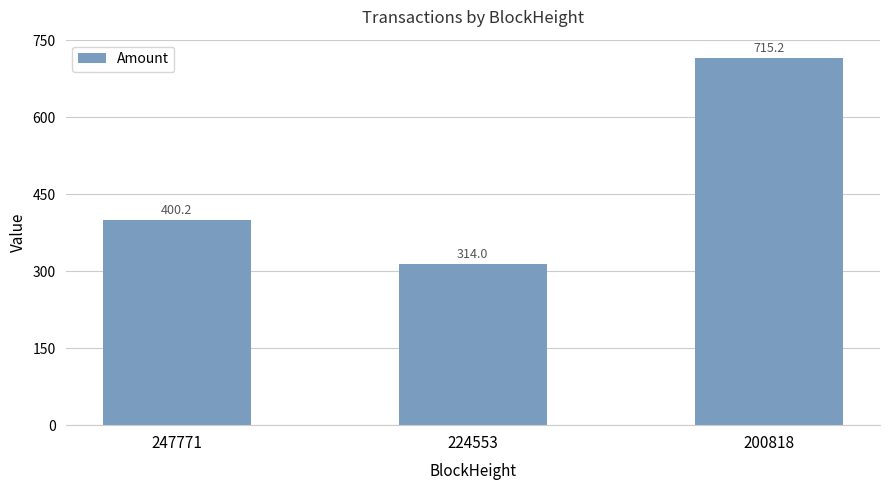

The value at 200818 is 715.2. True or false?

True